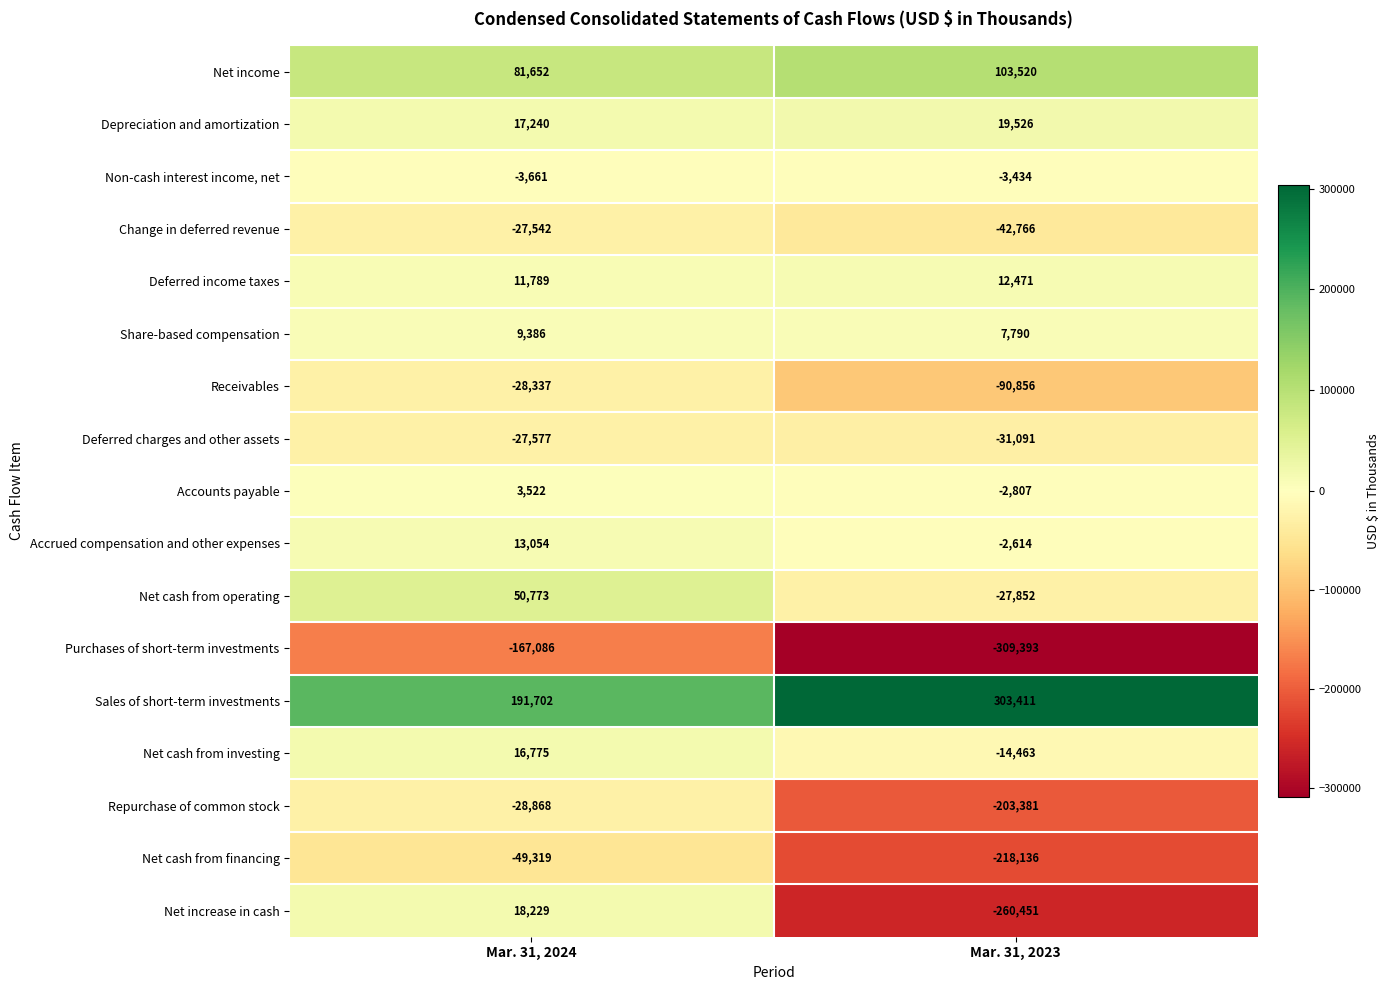

Which series has the largest total across all categories?

Sales of short-term investments